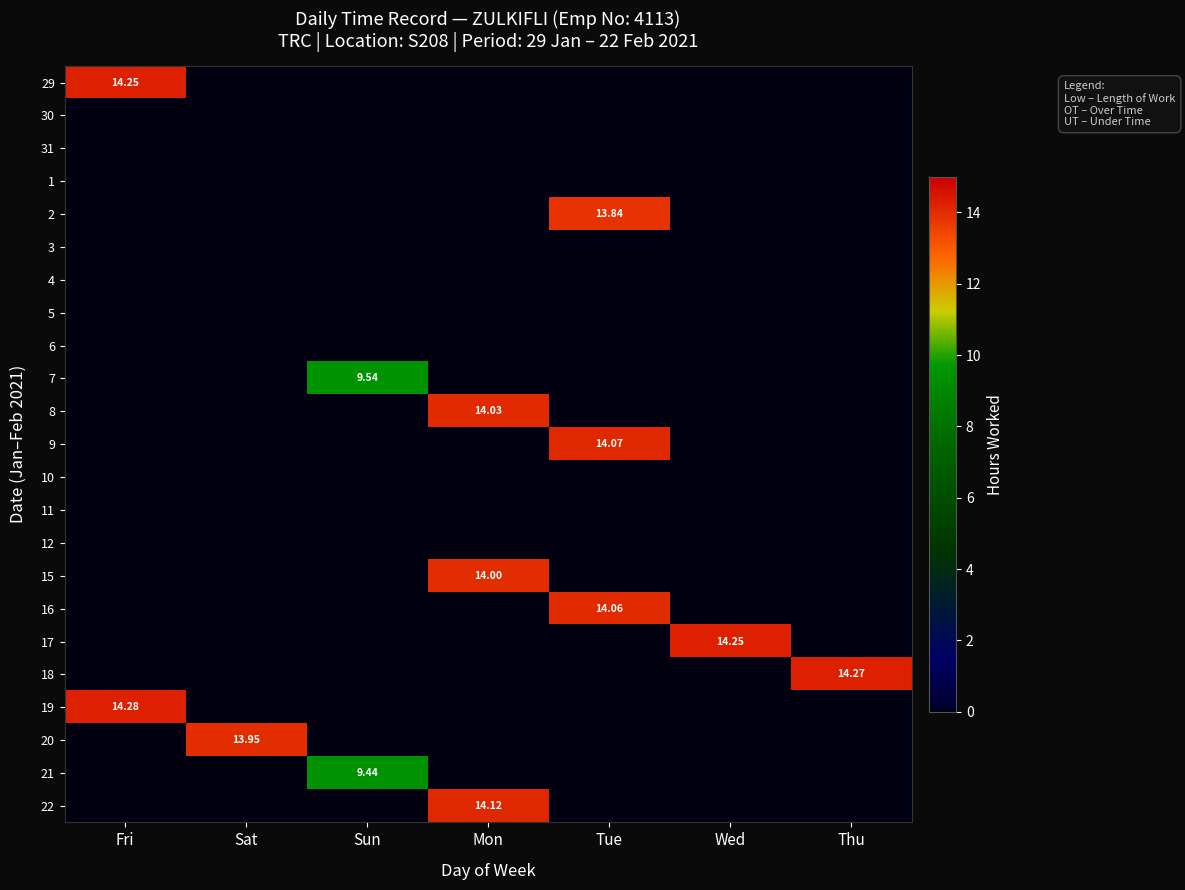

The 2 series shows 0.0 at Sun. True or false?

True